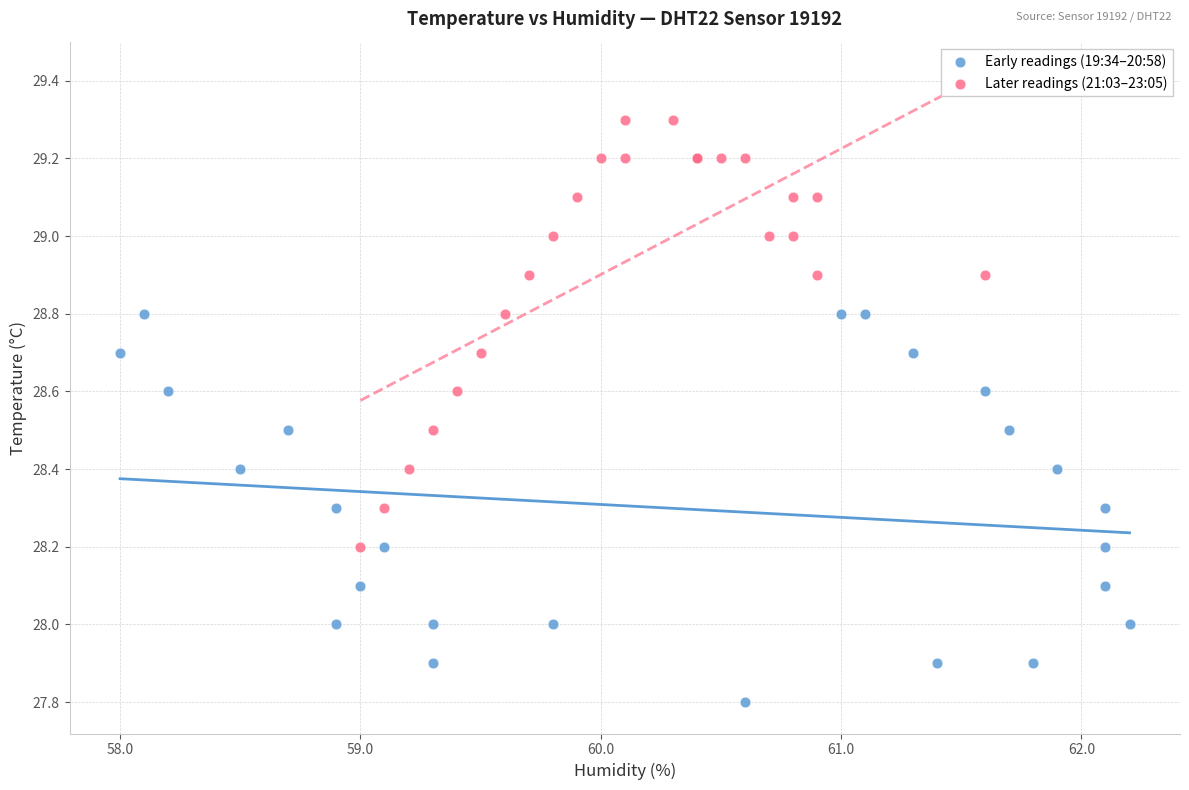

Which series reaches the maximum Y coordinate?

Later readings (21:03–23:05)